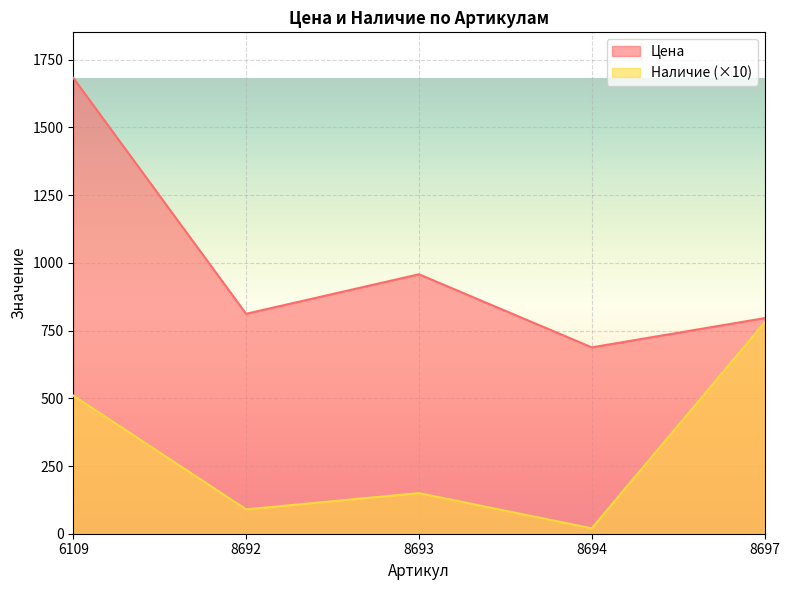

At which label does Цена reach its peak?

6109